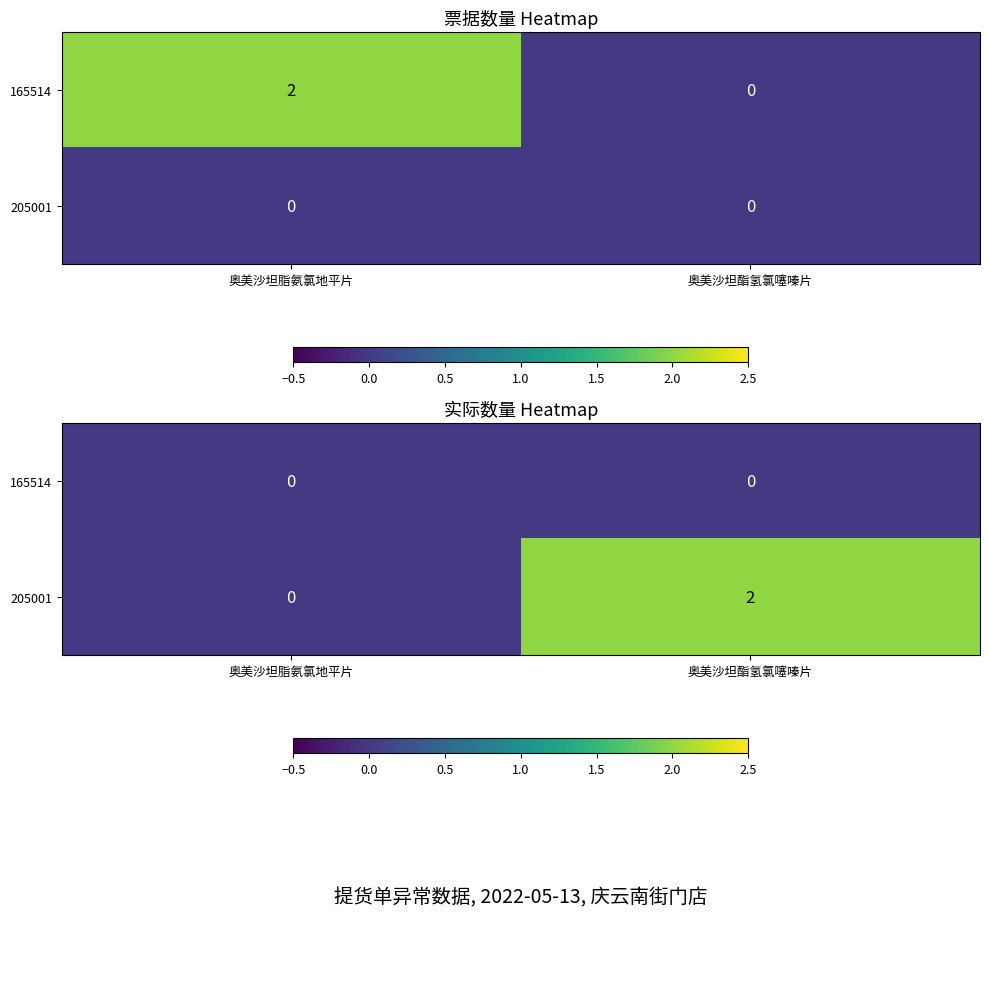

The 165514 series shows 0 at 奥美沙坦脂氨氯地平片. True or false?

True